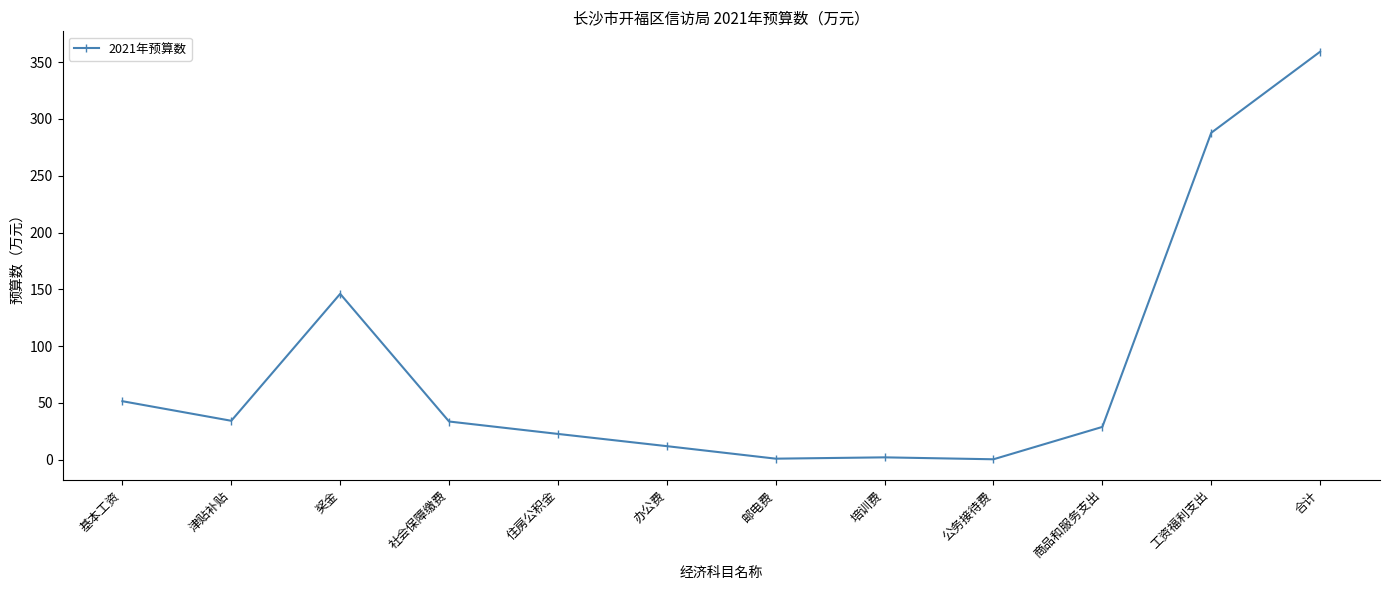

The value at 工资福利支出 is 395.8. True or false?

False